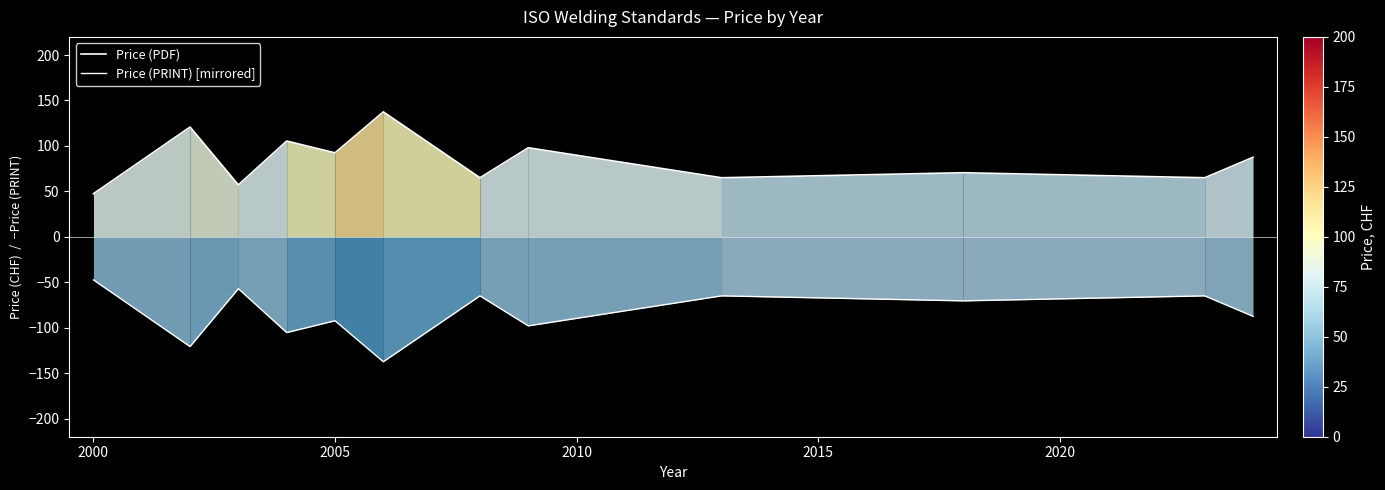

What are all the series names shown in the legend?

Price (PDF), Price (PRINT) [mirrored]